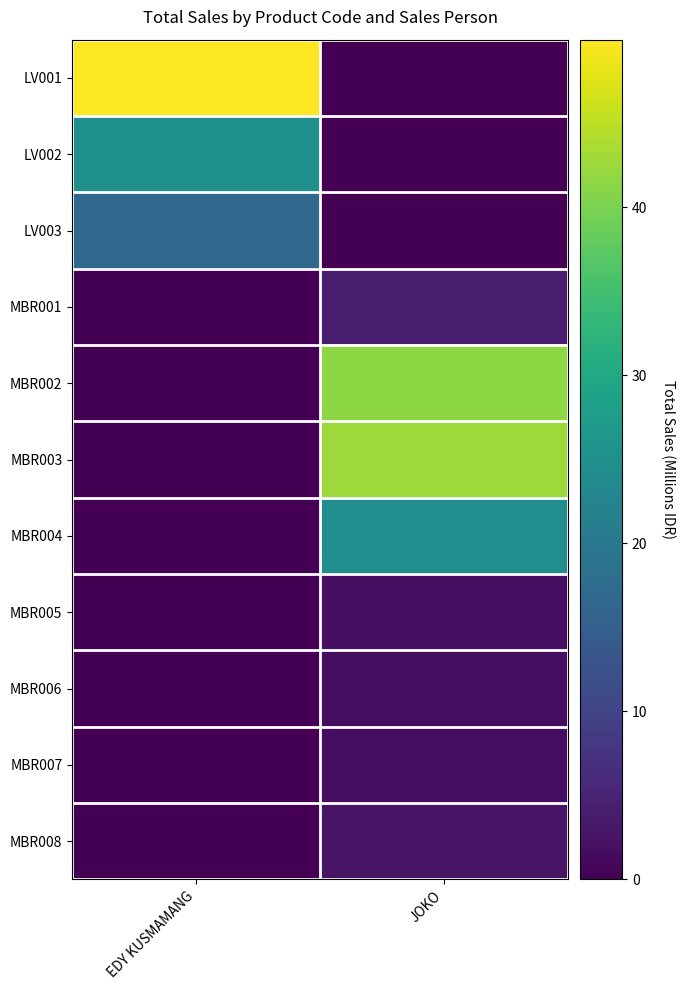

At which category does the chart reach its minimum across all series?

JOKO